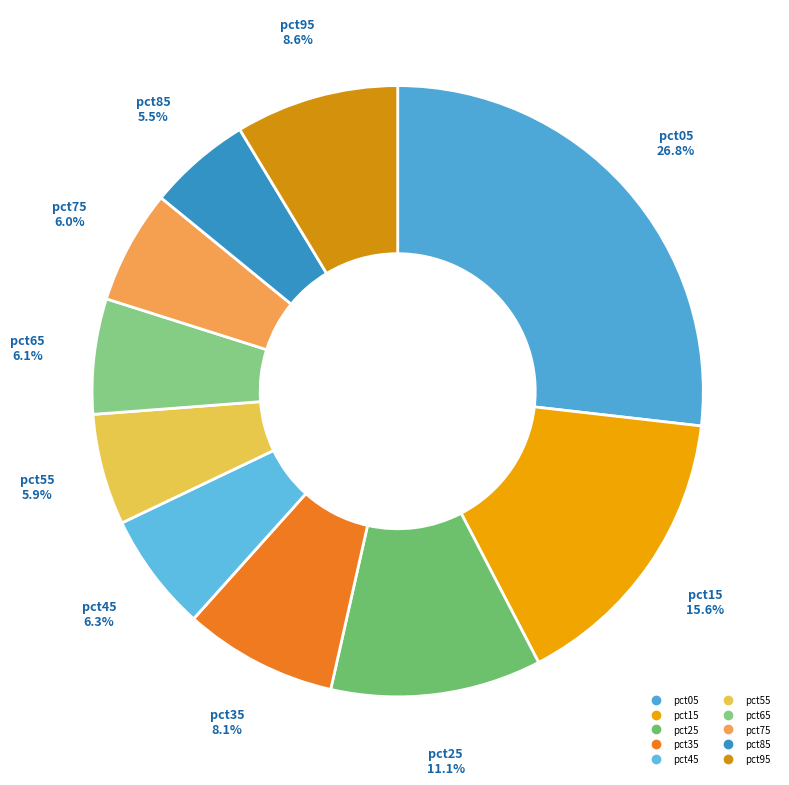

Between pct85 and pct75, which is larger?

pct75